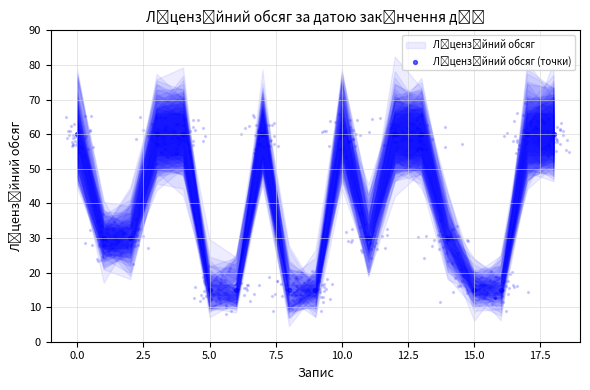

Which has a higher value, 17.5 or 10?

10